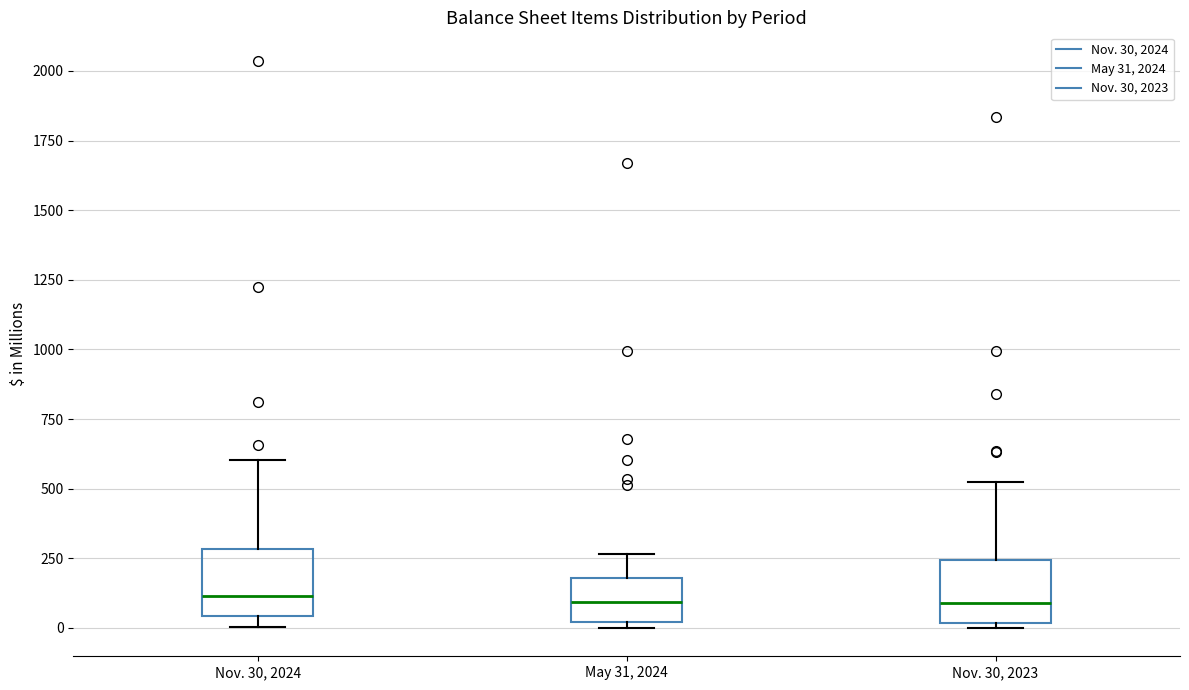

Reading left to right, read every box against the y-axis: the position of its median line, the range the box covers, and the ends of its whiskers. The values are not printed on the chart, so give them approximately, as read against the axis.

Nov. 30, 2024: median 100, box 50 to 300, whiskers 0 to 600
May 31, 2024: median 100, box 0 to 200, whiskers 0 (just below the box's lower edge) to 250
Nov. 30, 2023: median 100, box 0 to 250, whiskers 0 (just below the box's lower edge) to 500